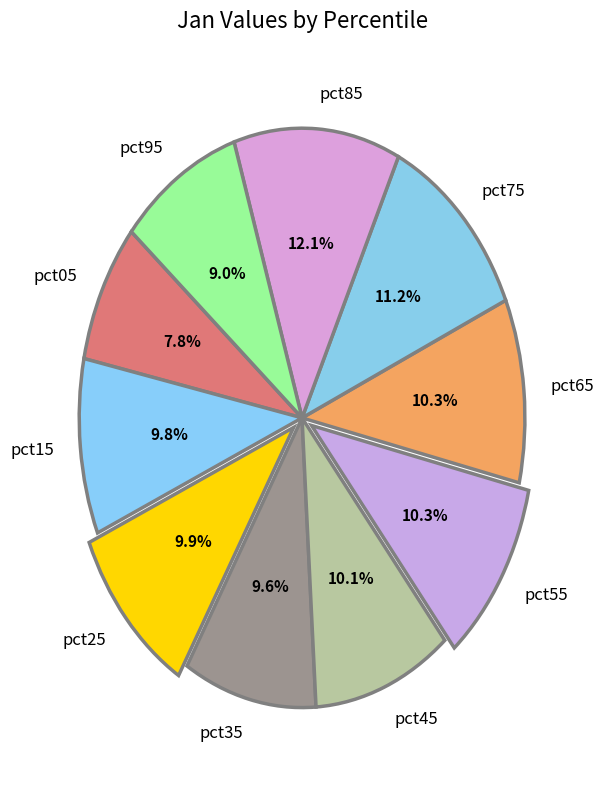

Is the sum of pct25 and pct85 greater than half?

No